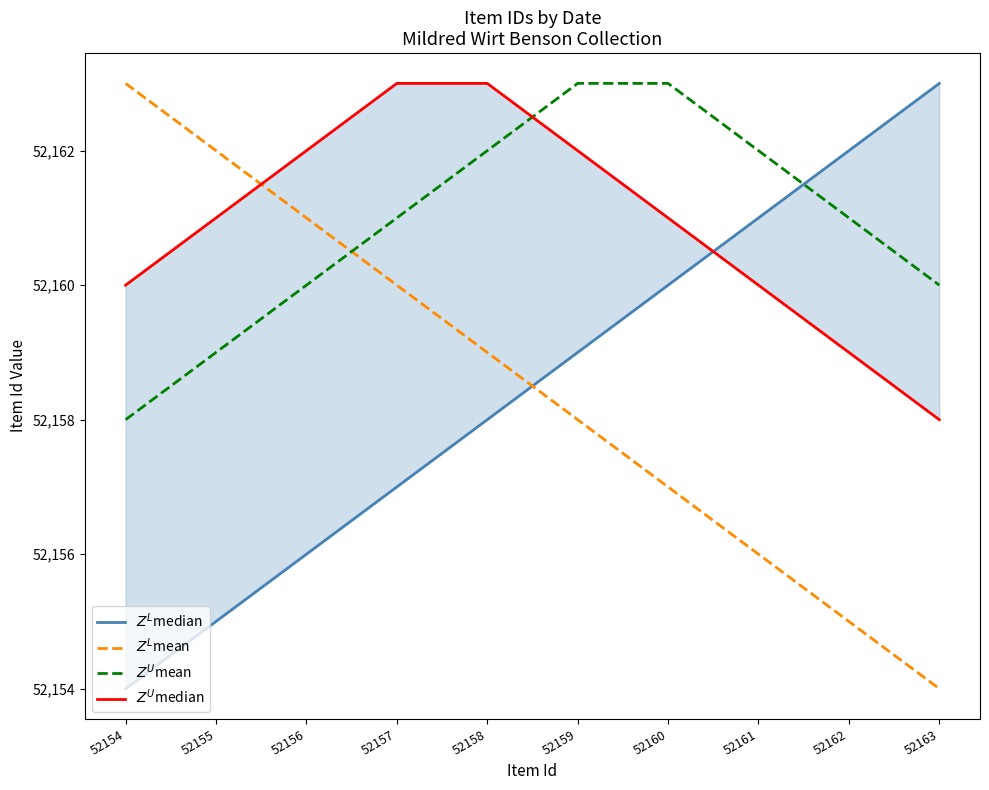

Which label corresponds to the smallest value in the chart?

52154